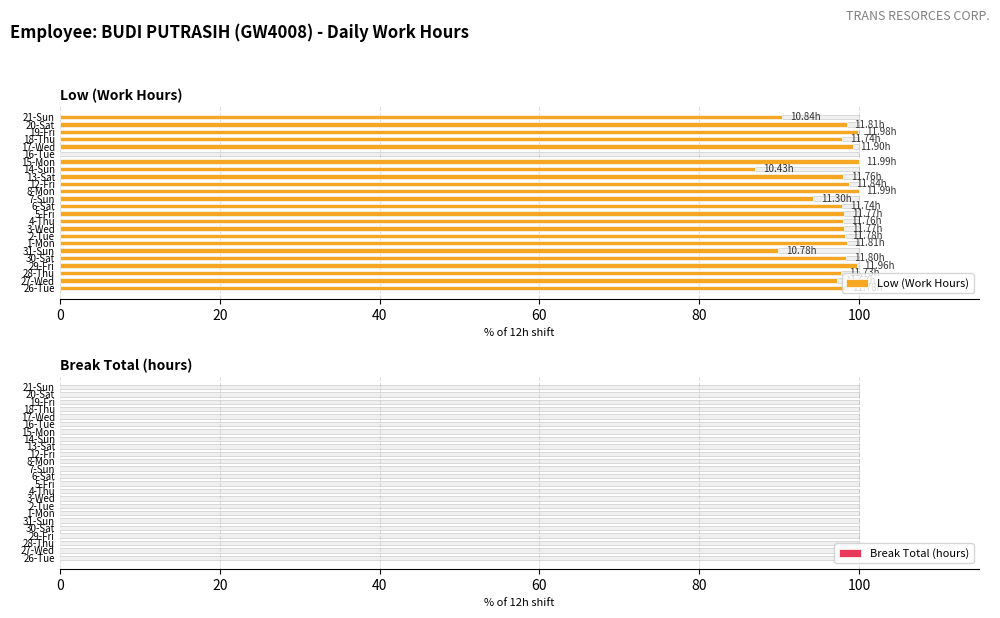

The Low (Work Hours) series shows 23.5 at 1-Mon. True or false?

False